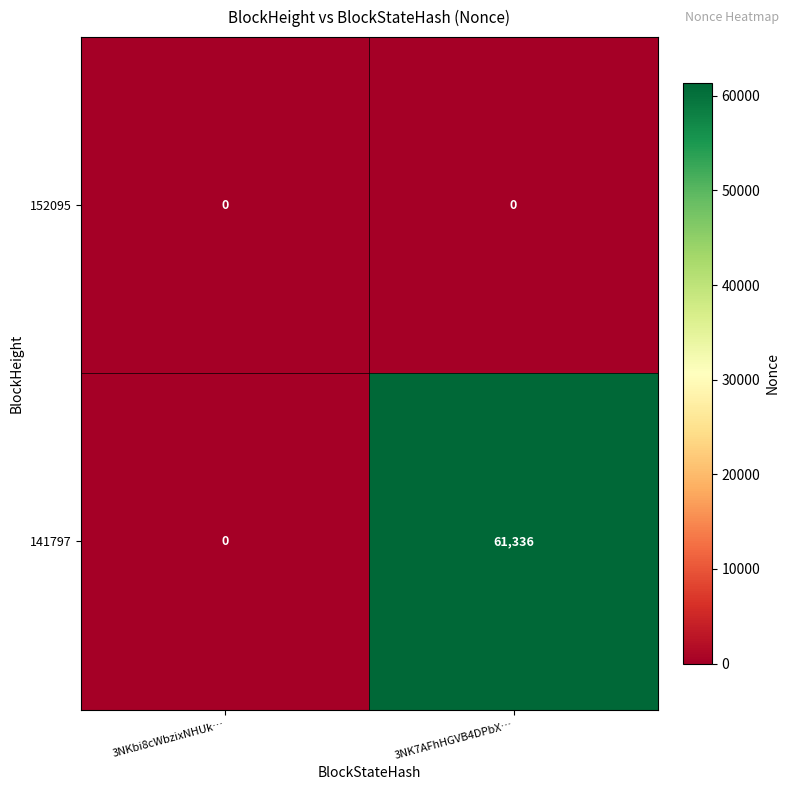

How many distinct data groups are displayed?

2